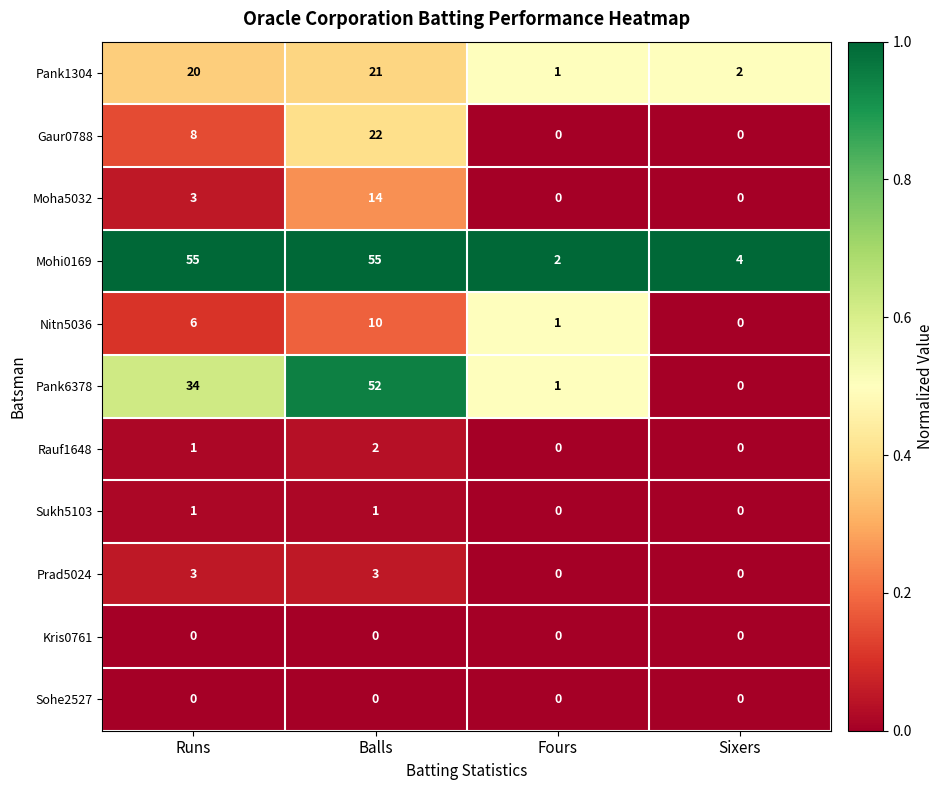

What is the maximum value shown in the chart?

55